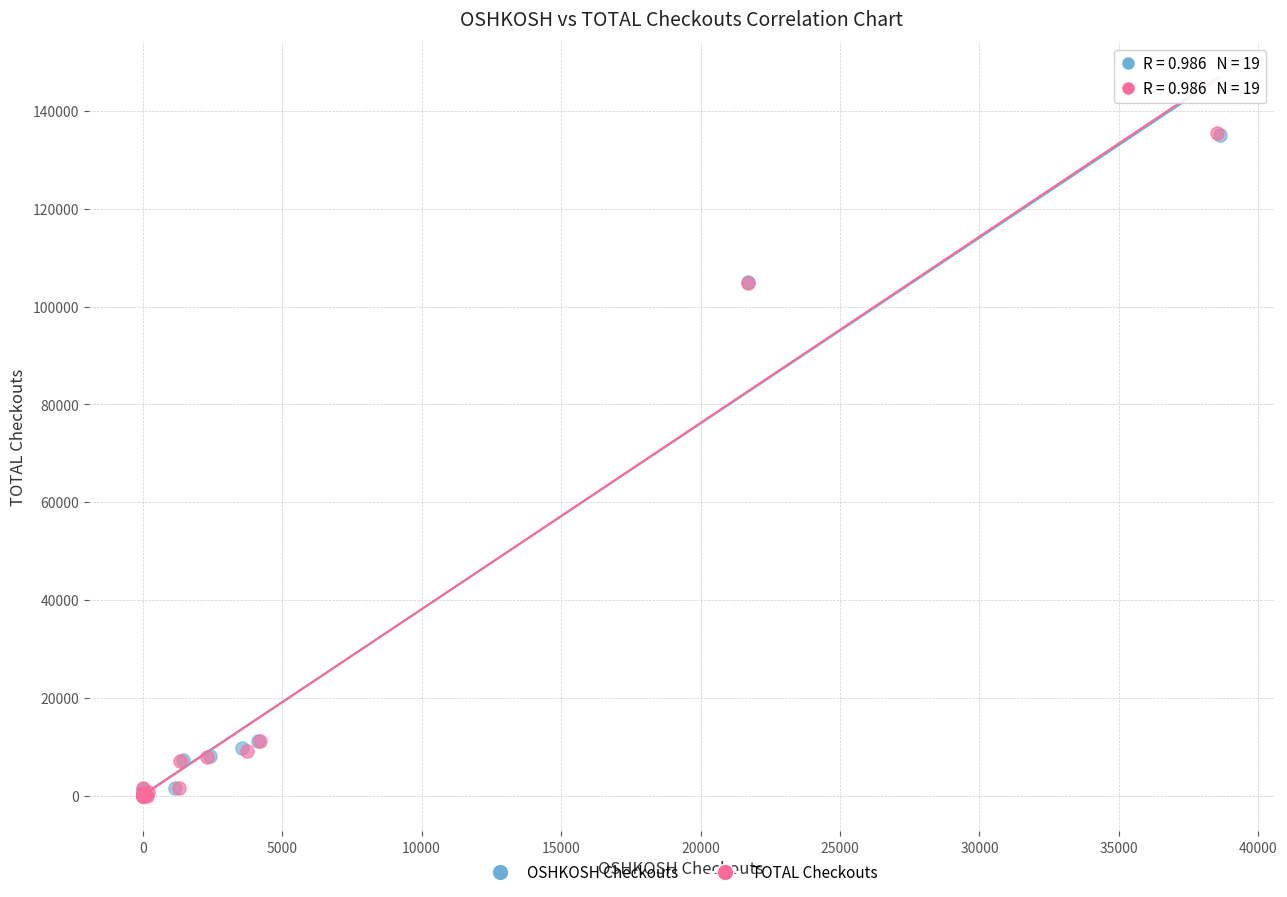

Which series has the widest spread of Y values?

TOTAL Checkouts